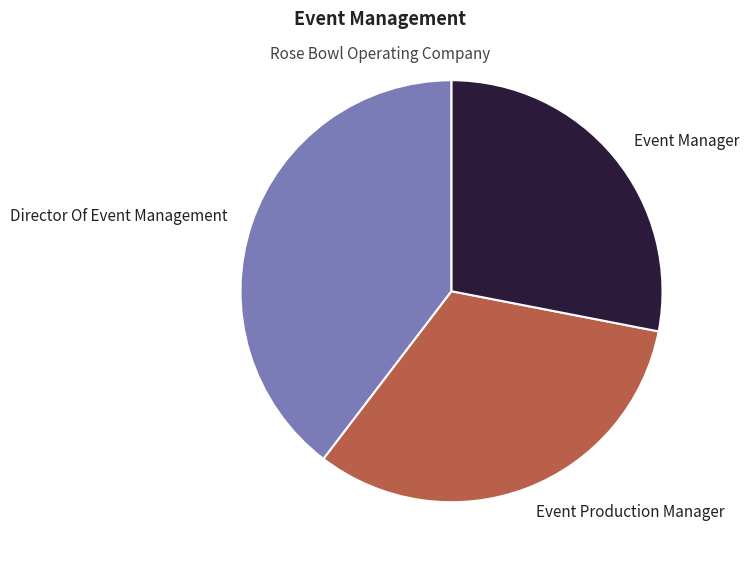

Is there any slice that represents more than half of the pie?

No